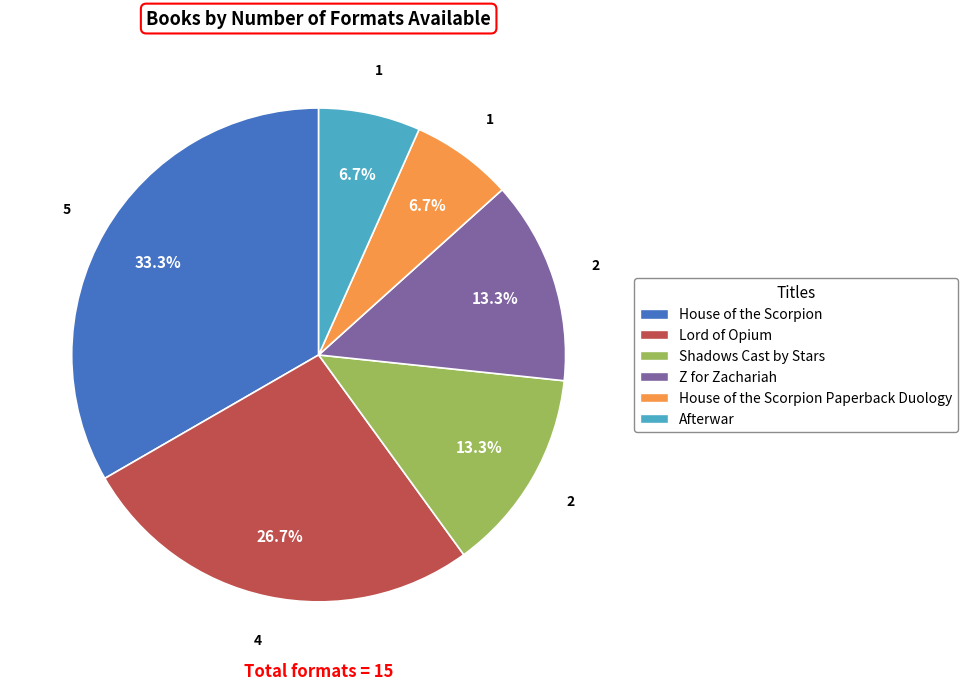

Is there a majority slice in this chart?

No